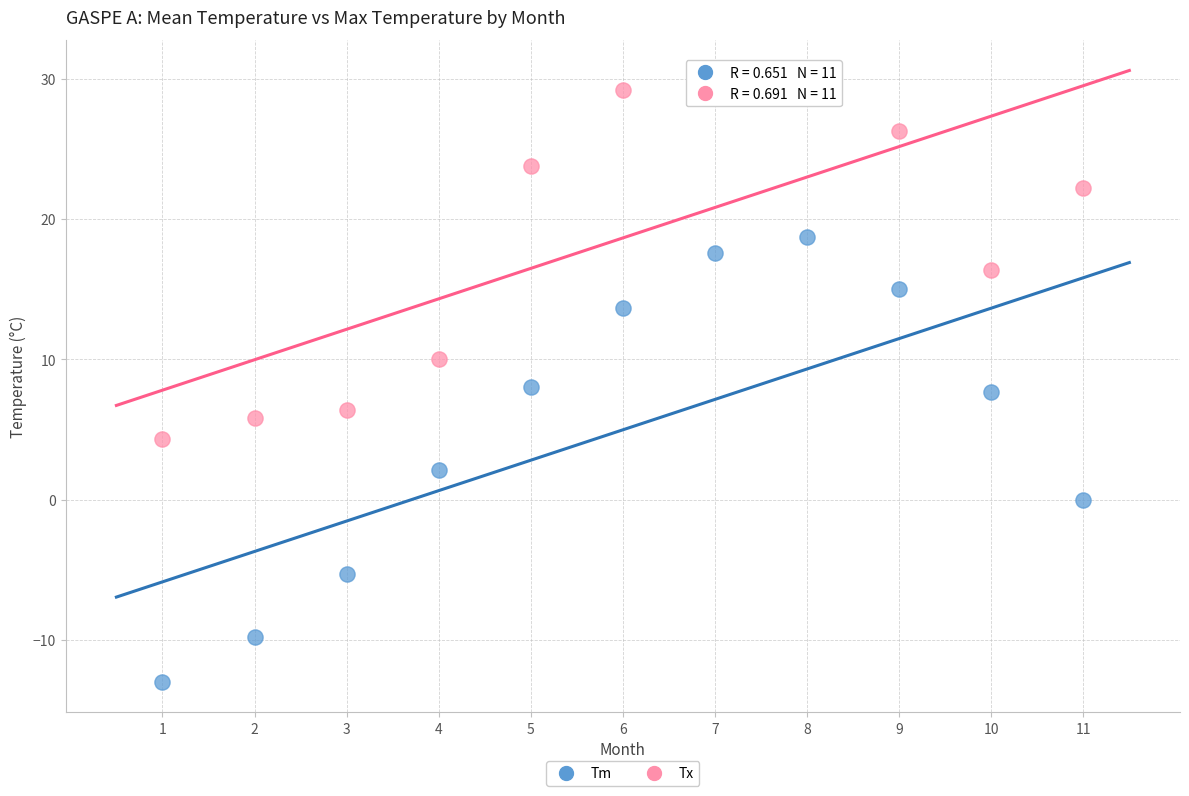

Across all data points, what is the range of X values (max minus min)?

10.0